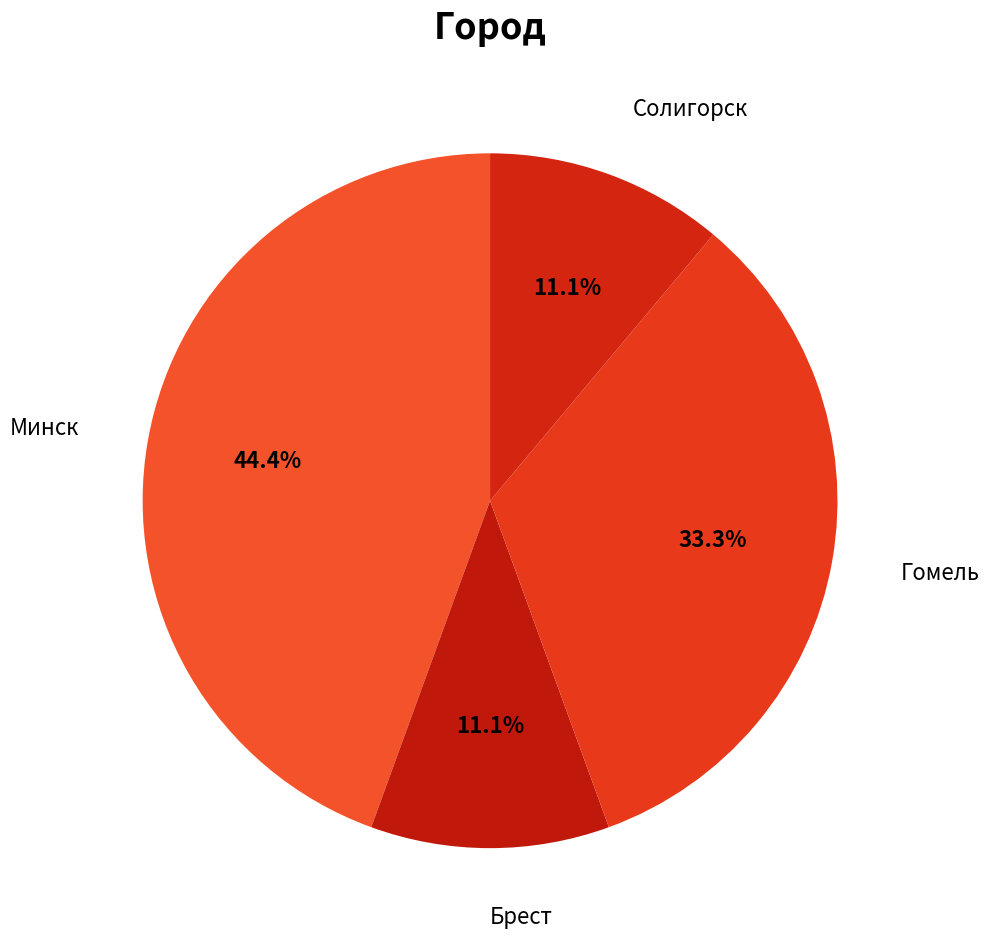

To the nearest percent, what is the average slice percentage?

25%